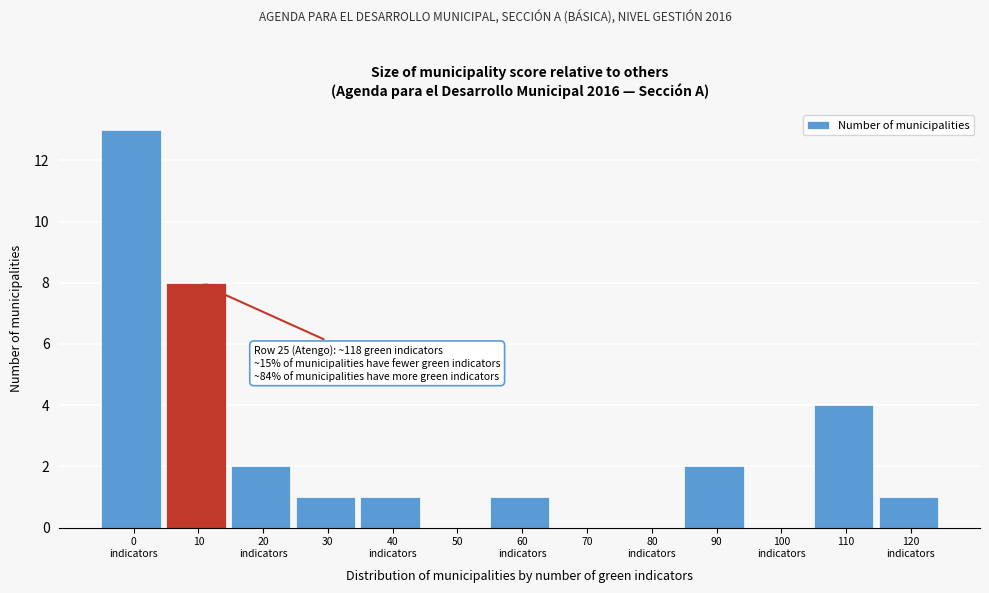

What is the greatest value displayed?

13